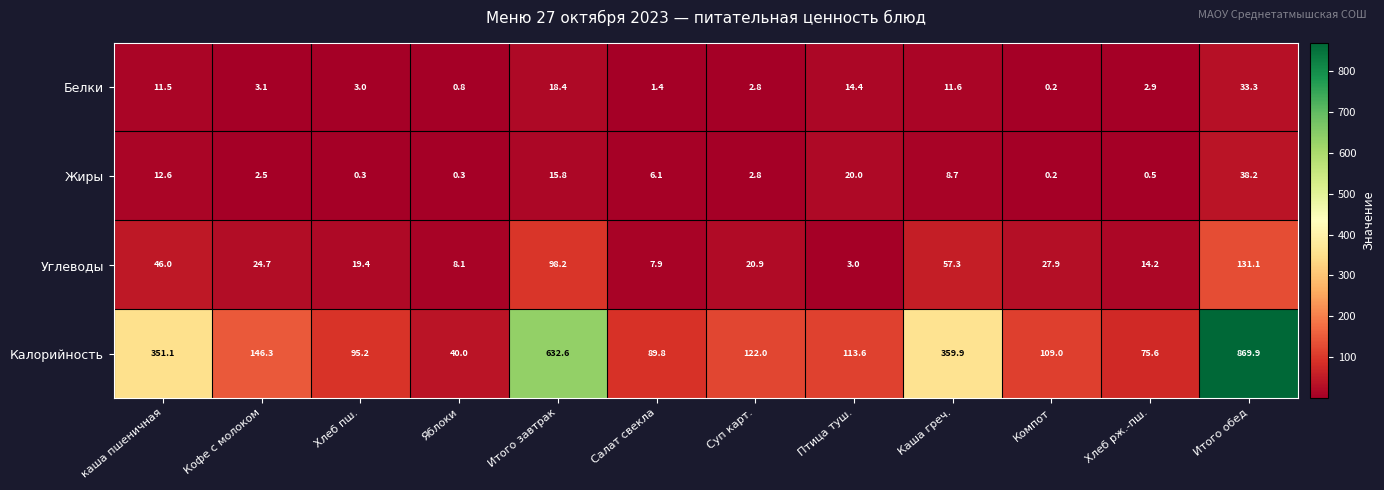

What is the minimum value for Углеводы?

3.0